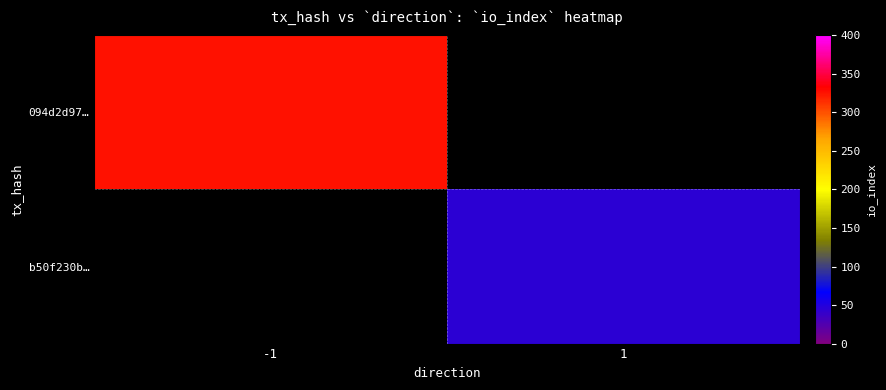

What is the maximum value for 094d2d97…?

326.0